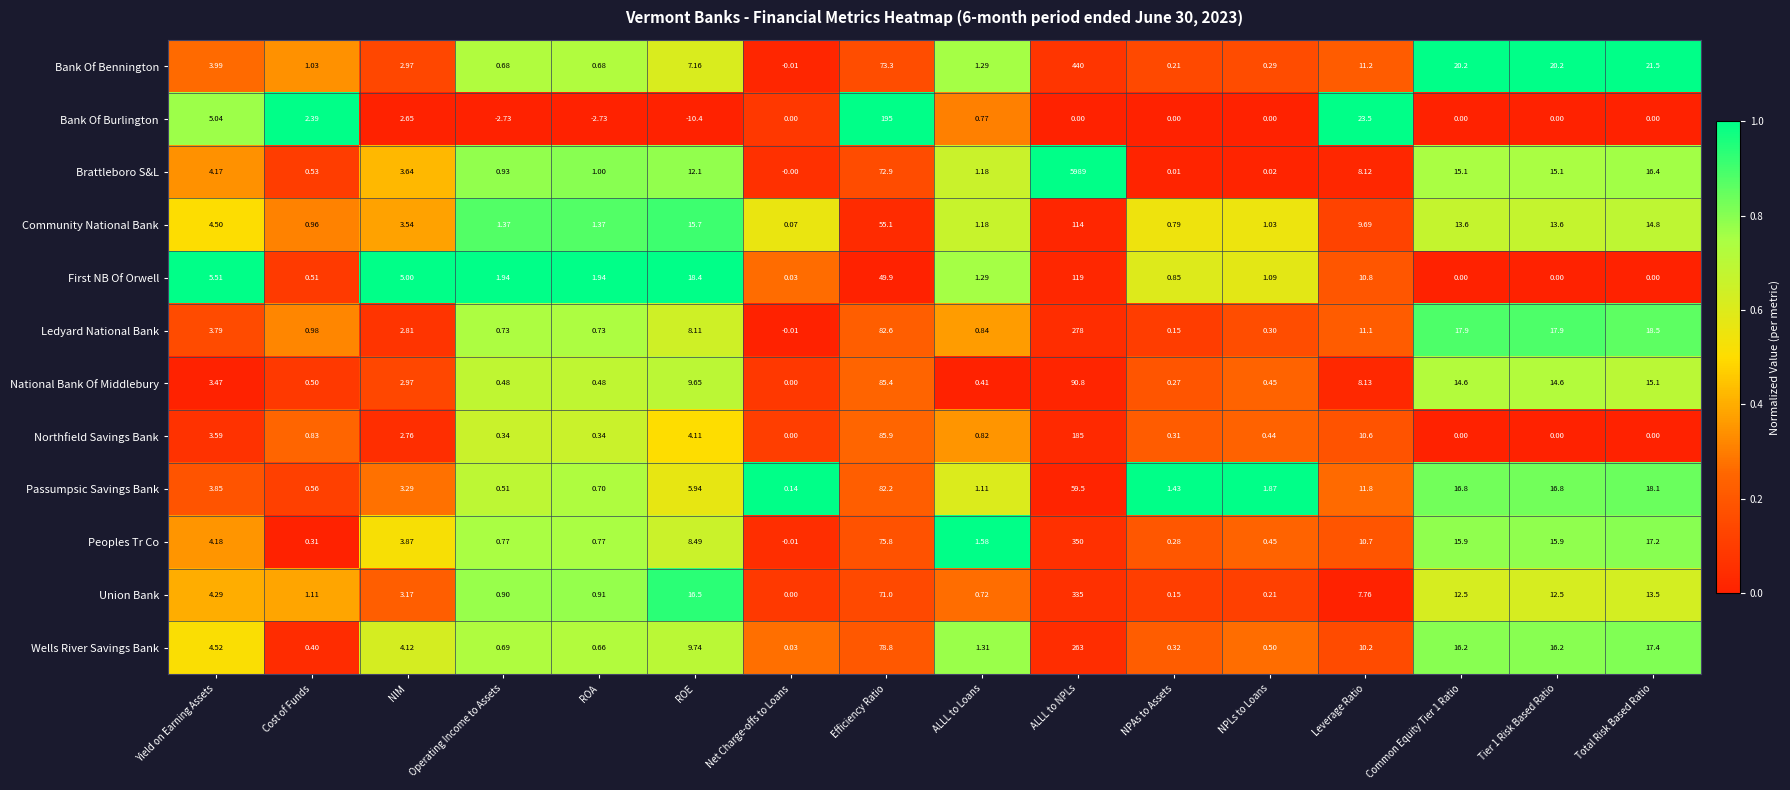

Which category has the highest value across all series?

ALLL to NPLs